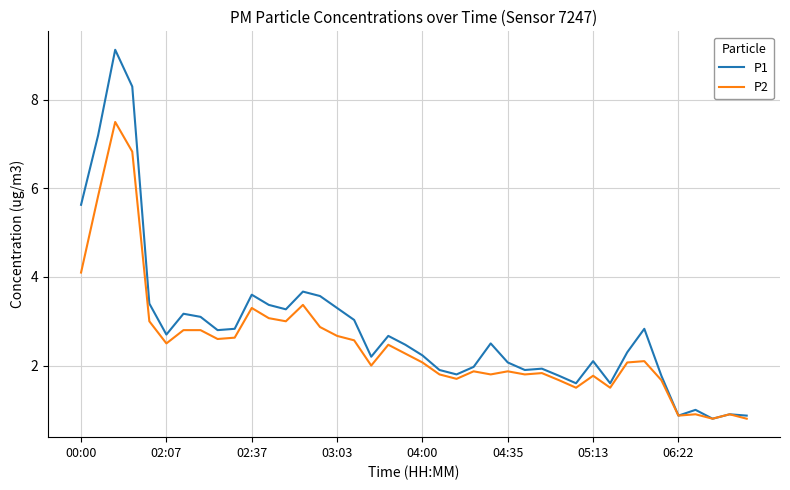

Which series has the largest range (max minus min)?

P1